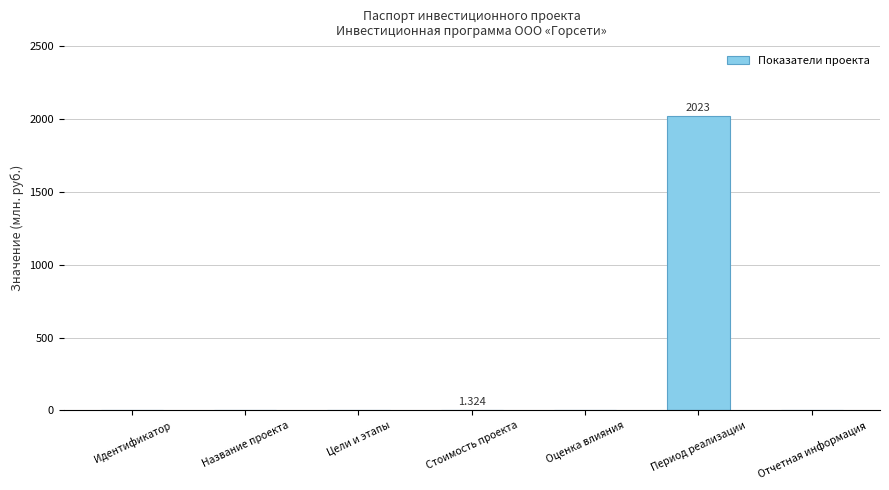

Which category has the highest value across all series?

Период реализации